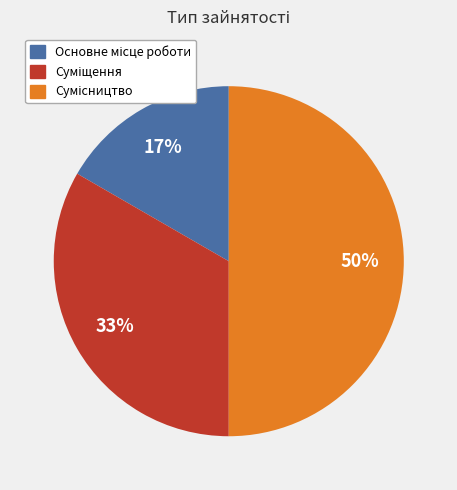

Count the number of slices in the pie.

3